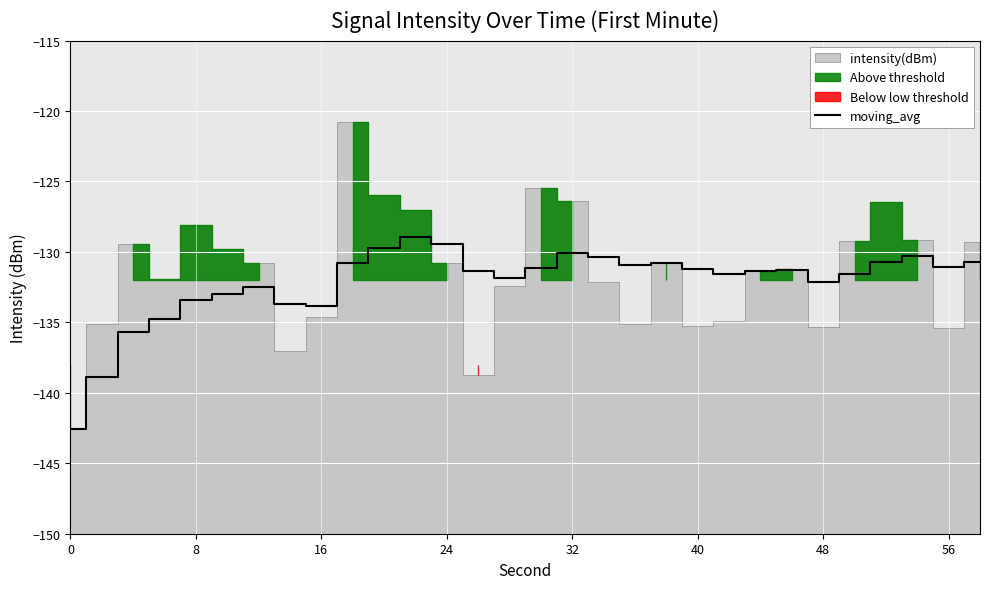

What is the average value?

-132.2